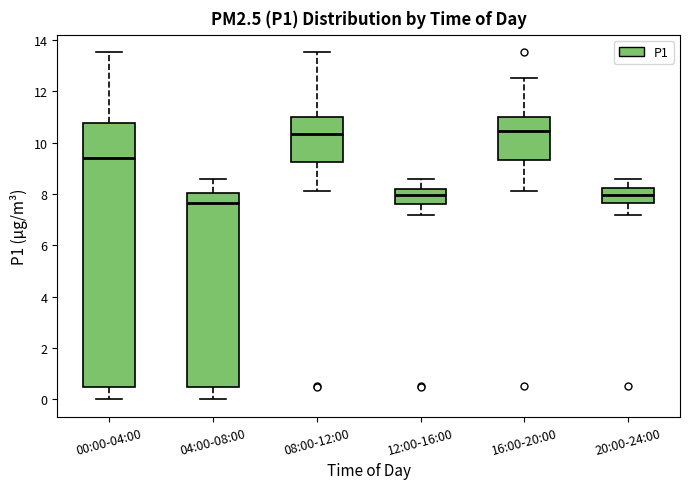

Where does the median line of the box for 00:00-04:00 sit on the y-axis? The values are not printed on the chart, so give them approximately, as read against the axis.

9.4